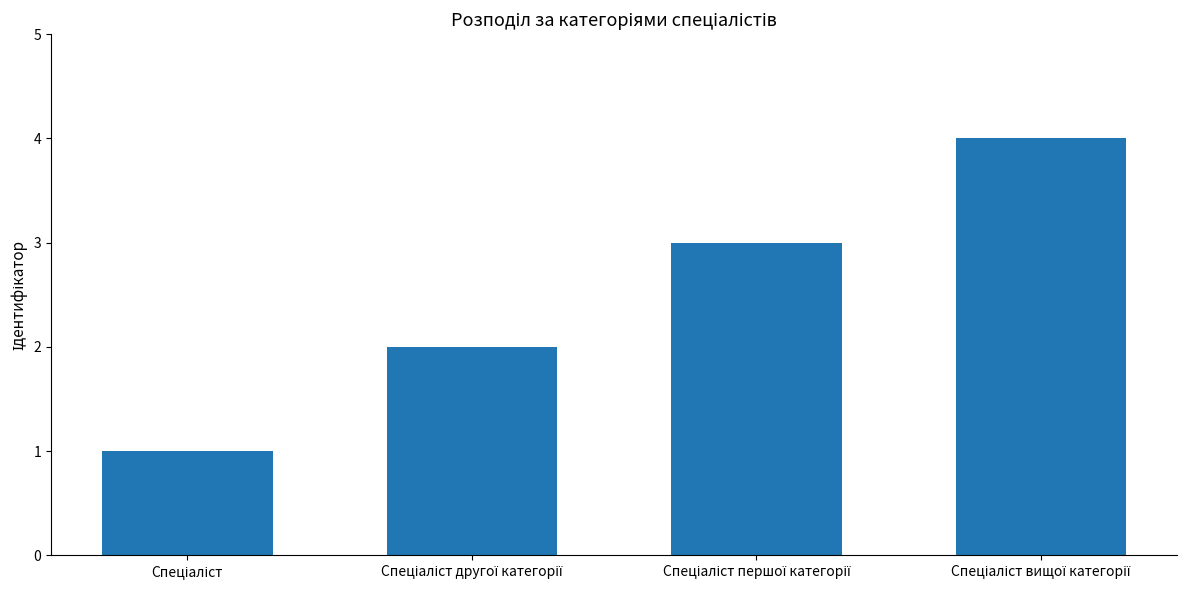

What is the difference between the maximum and minimum values?

3